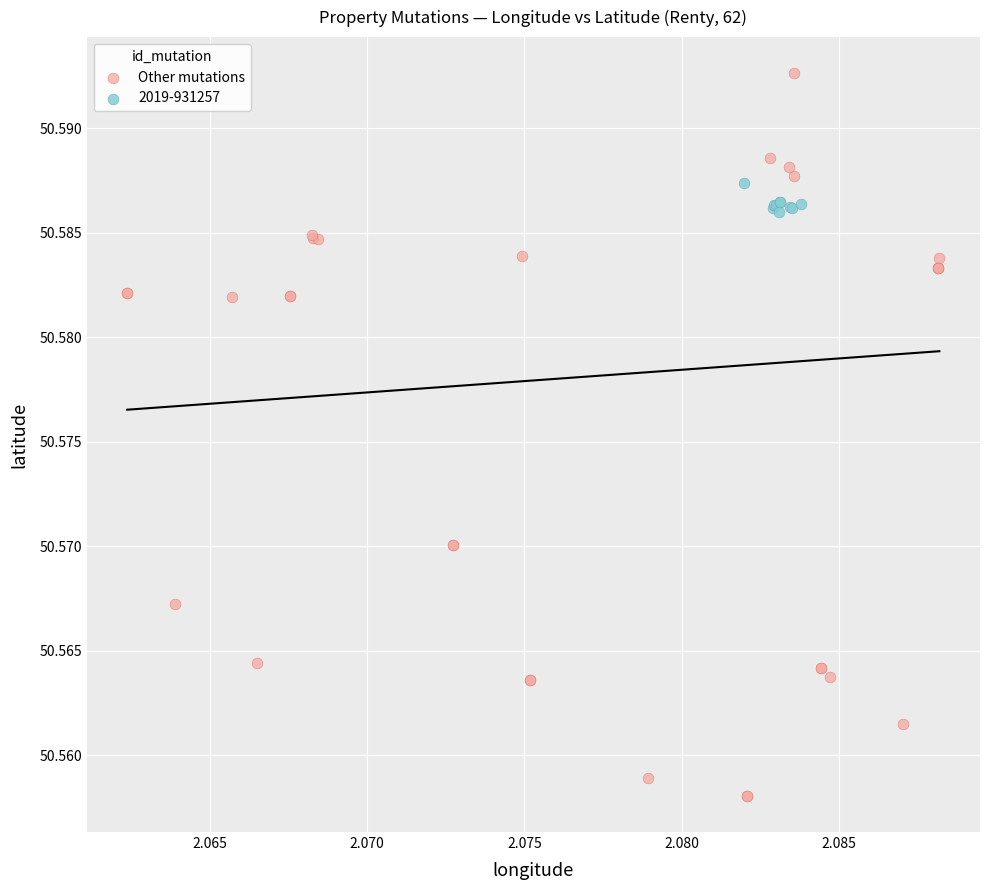

Which series has the widest spread of Y values?

Other mutations